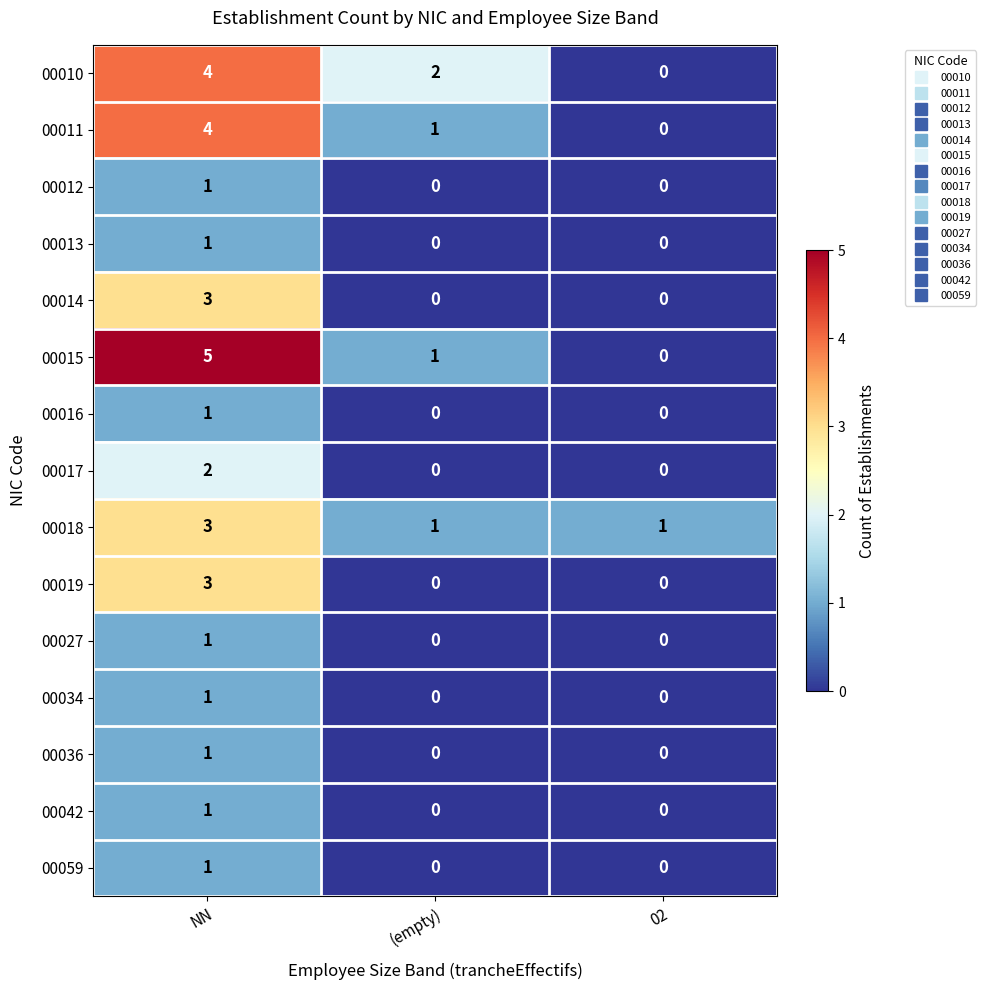

How many categories are shown in the chart?

3